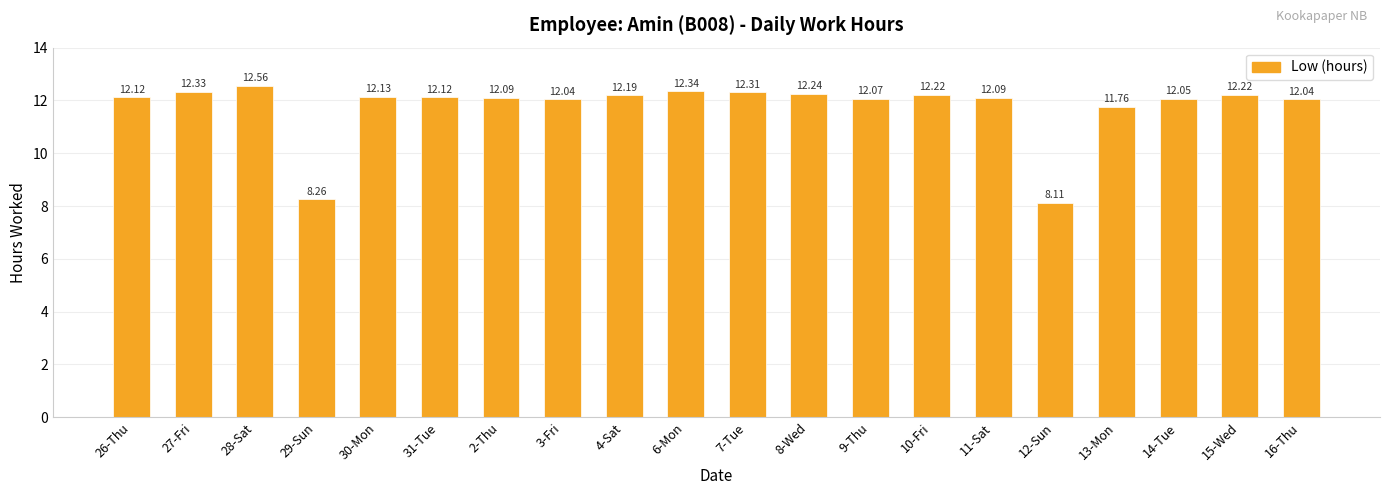

Approximately how many times larger is the value at 4-Sat compared to 30-Mon?

1.0